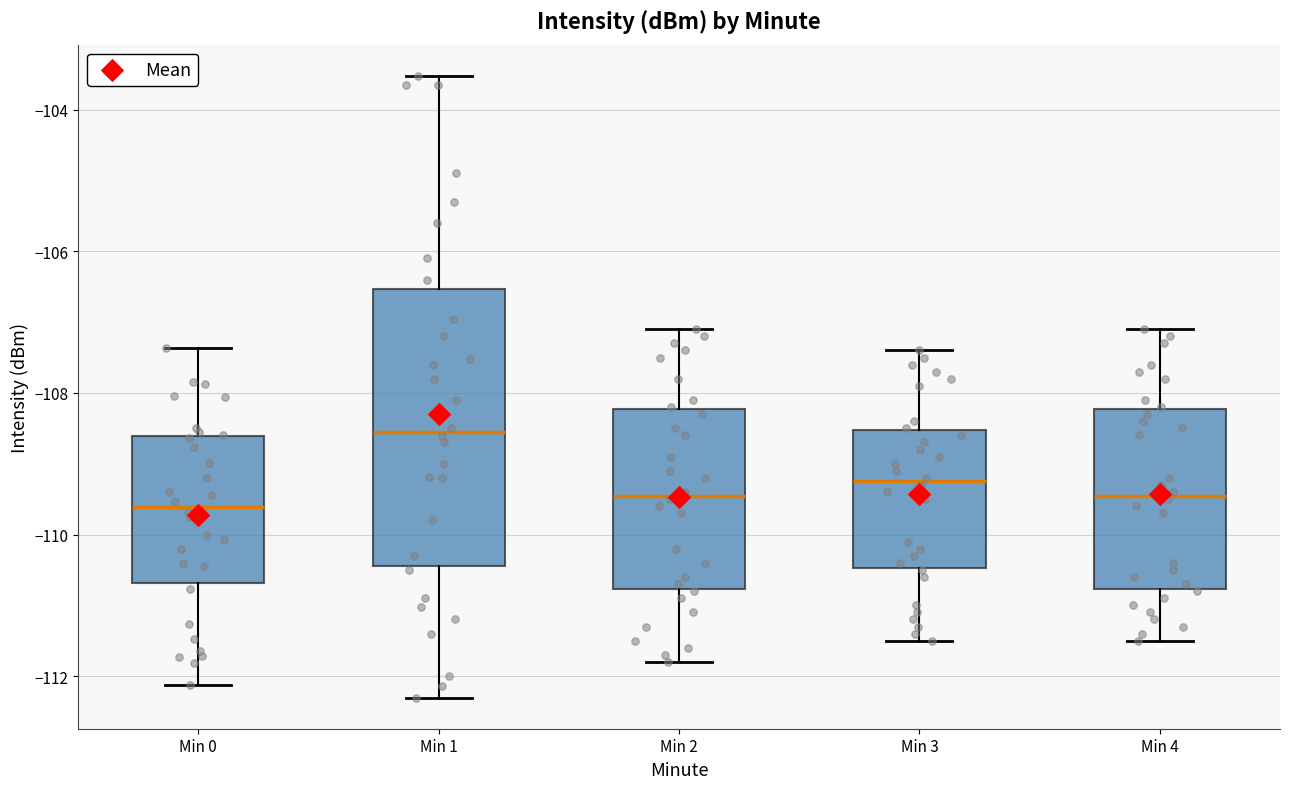

Reading left to right, transcribe this box plot: for each box, give where its median line is, the range the box spans, and where its two whiskers end, as read against the y-axis. The values are not printed on the chart, so give them approximately, as read against the axis.

Min 0: median -109.6, box -110.6 to -108.6, whiskers -112.2 to -107.4
Min 1: median -108.6, box -110.4 to -106.6, whiskers -112.4 to -103.6
Min 2: median -109.4, box -110.8 to -108.2, whiskers -111.8 to -107.0
Min 3: median -109.2, box -110.4 to -108.6, whiskers -111.4 to -107.4
Min 4: median -109.4, box -110.8 to -108.2, whiskers -111.4 to -107.0